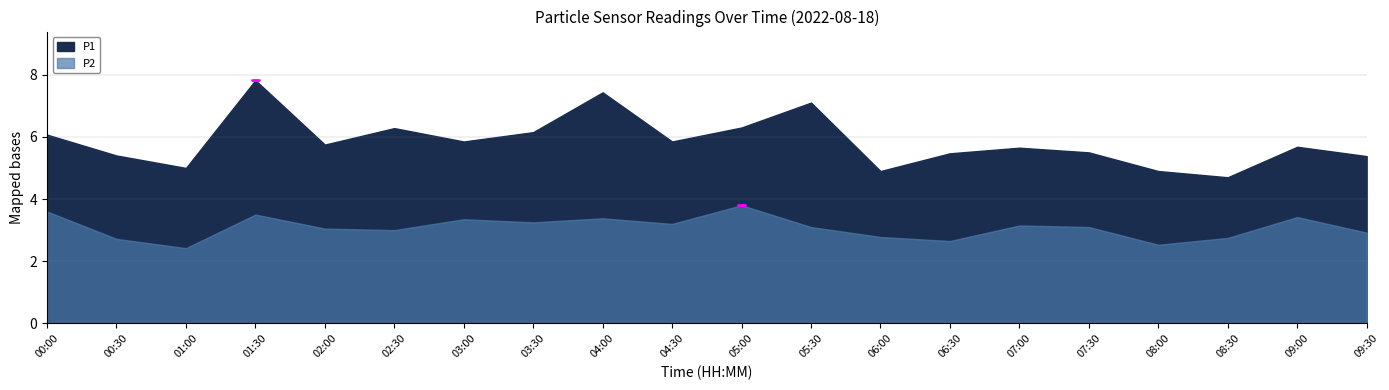

What is the difference between the second highest and minimum values in the P2 series?

1.2